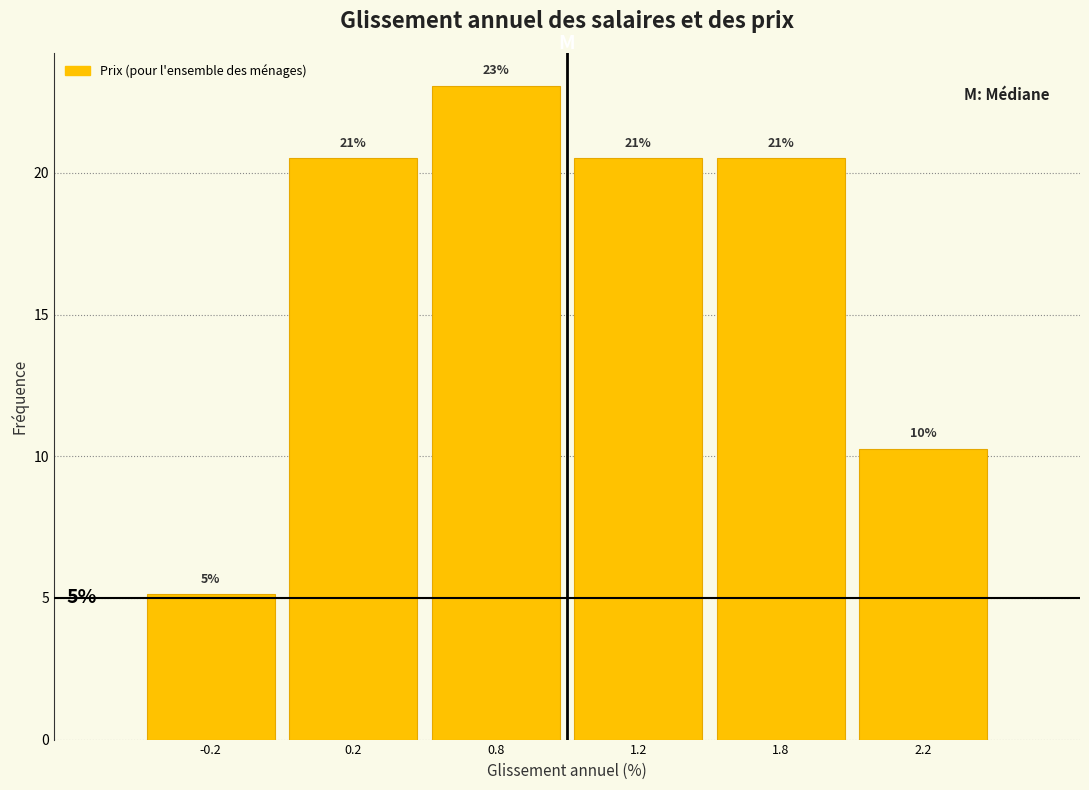

Are the bars horizontal?

No